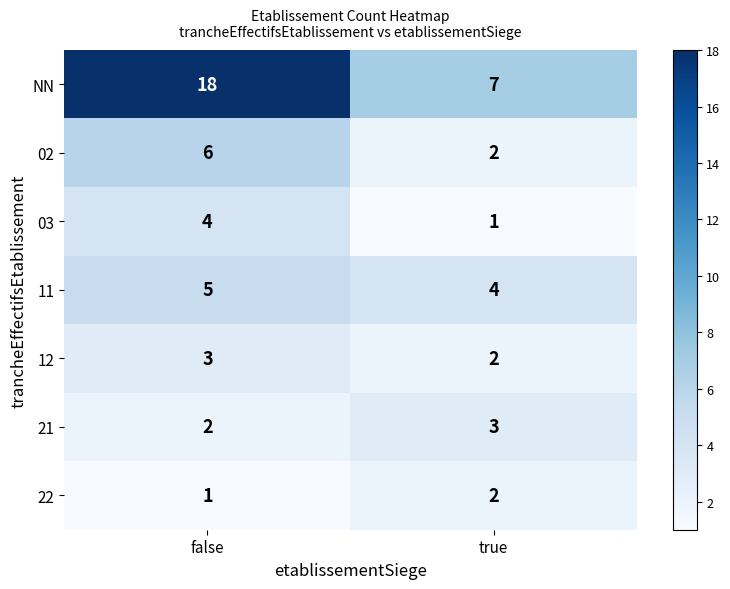

True or false: 12 has a value of 3 at true.

False